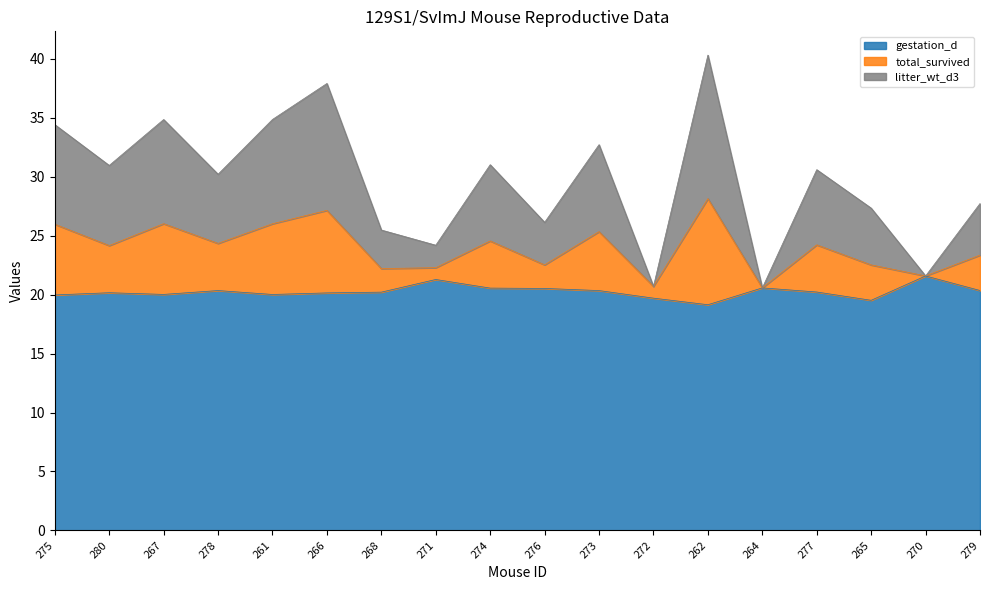

Is the value of litter_wt_d3 at 275 greater than the value of total_survived at 270?

Yes